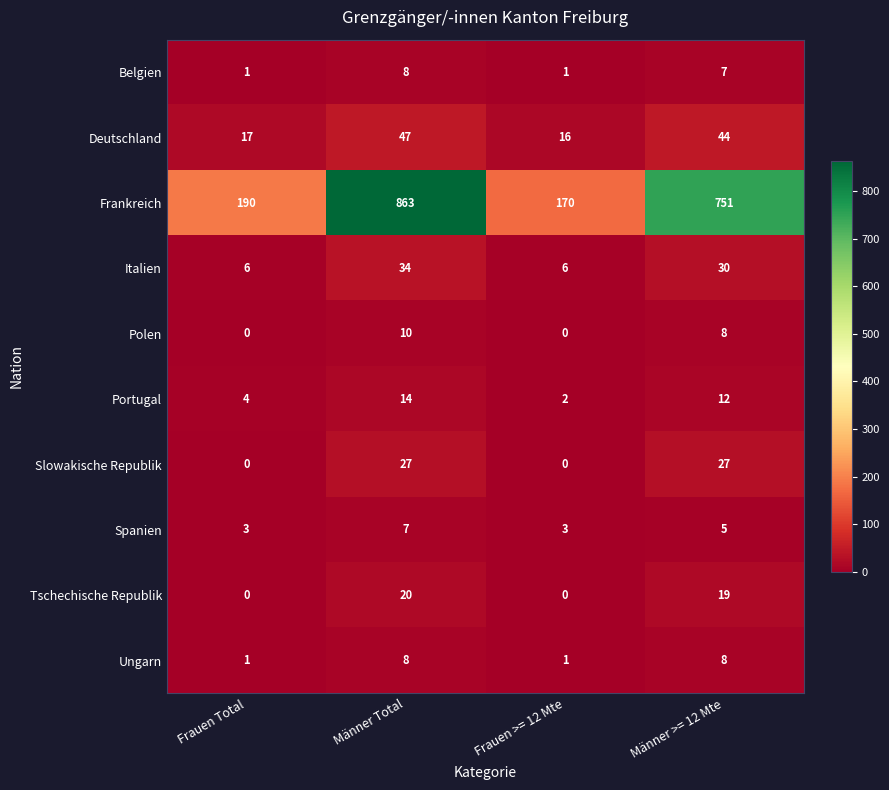

The value of Frankreich at Männer >= 12 Mte is 751. True or false?

True